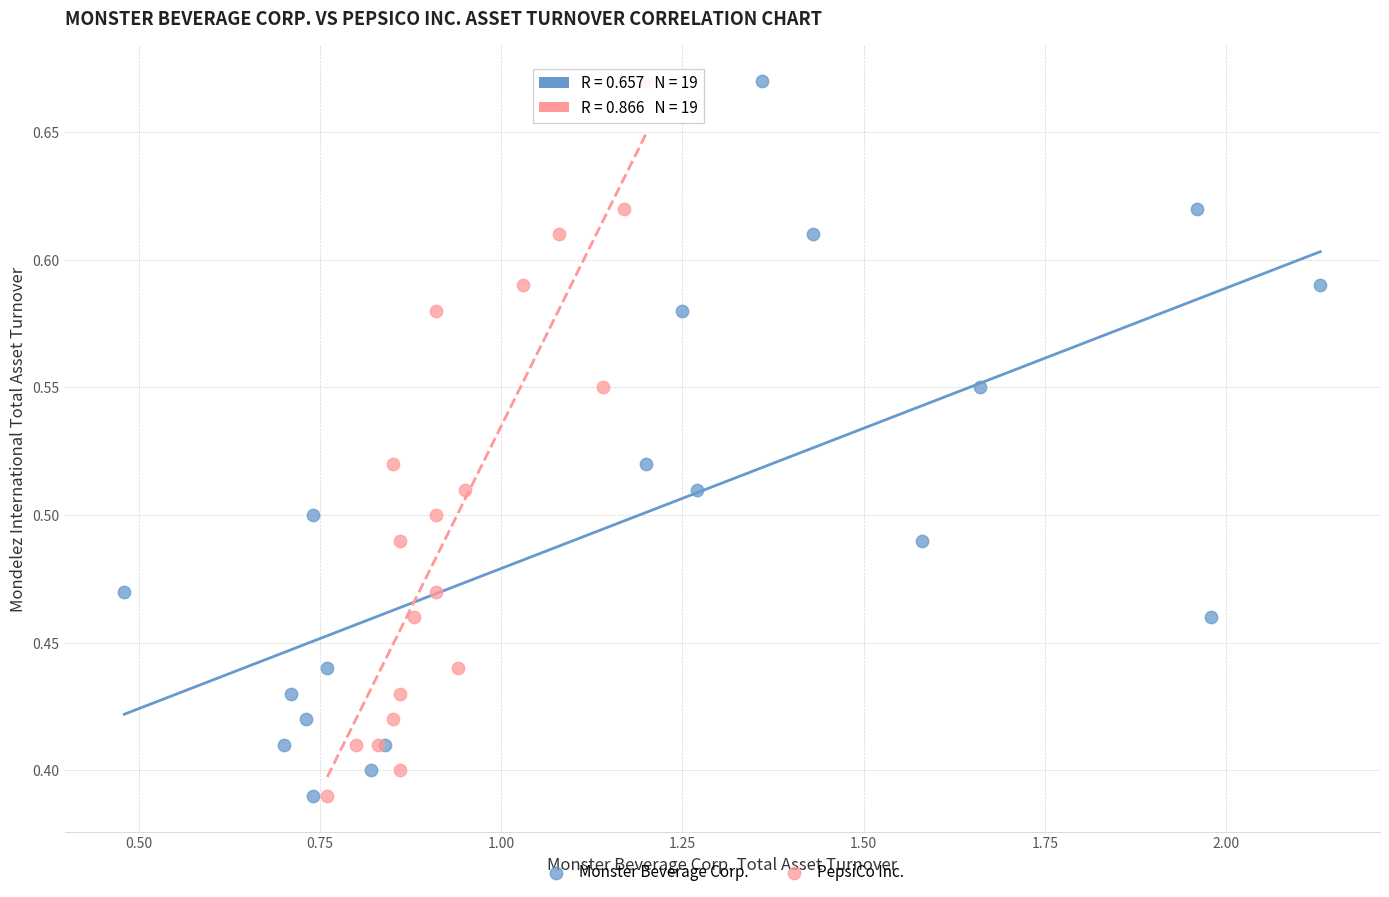

What are all the series names shown in the legend?

Monster Beverage Corp., PepsiCo Inc.